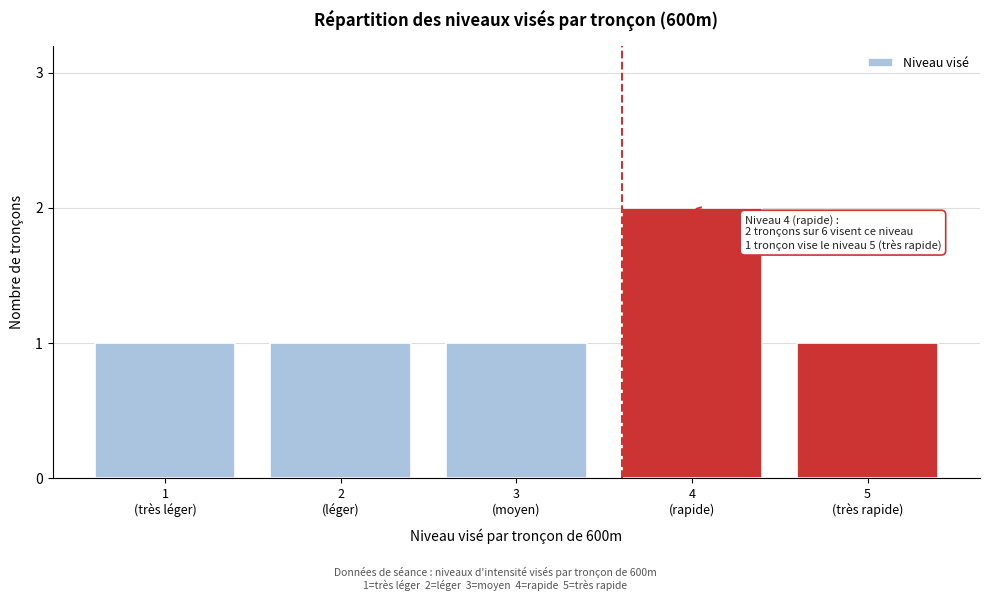

Reading left to right, what are all the values shown in this chart?

1	1	1	2	1